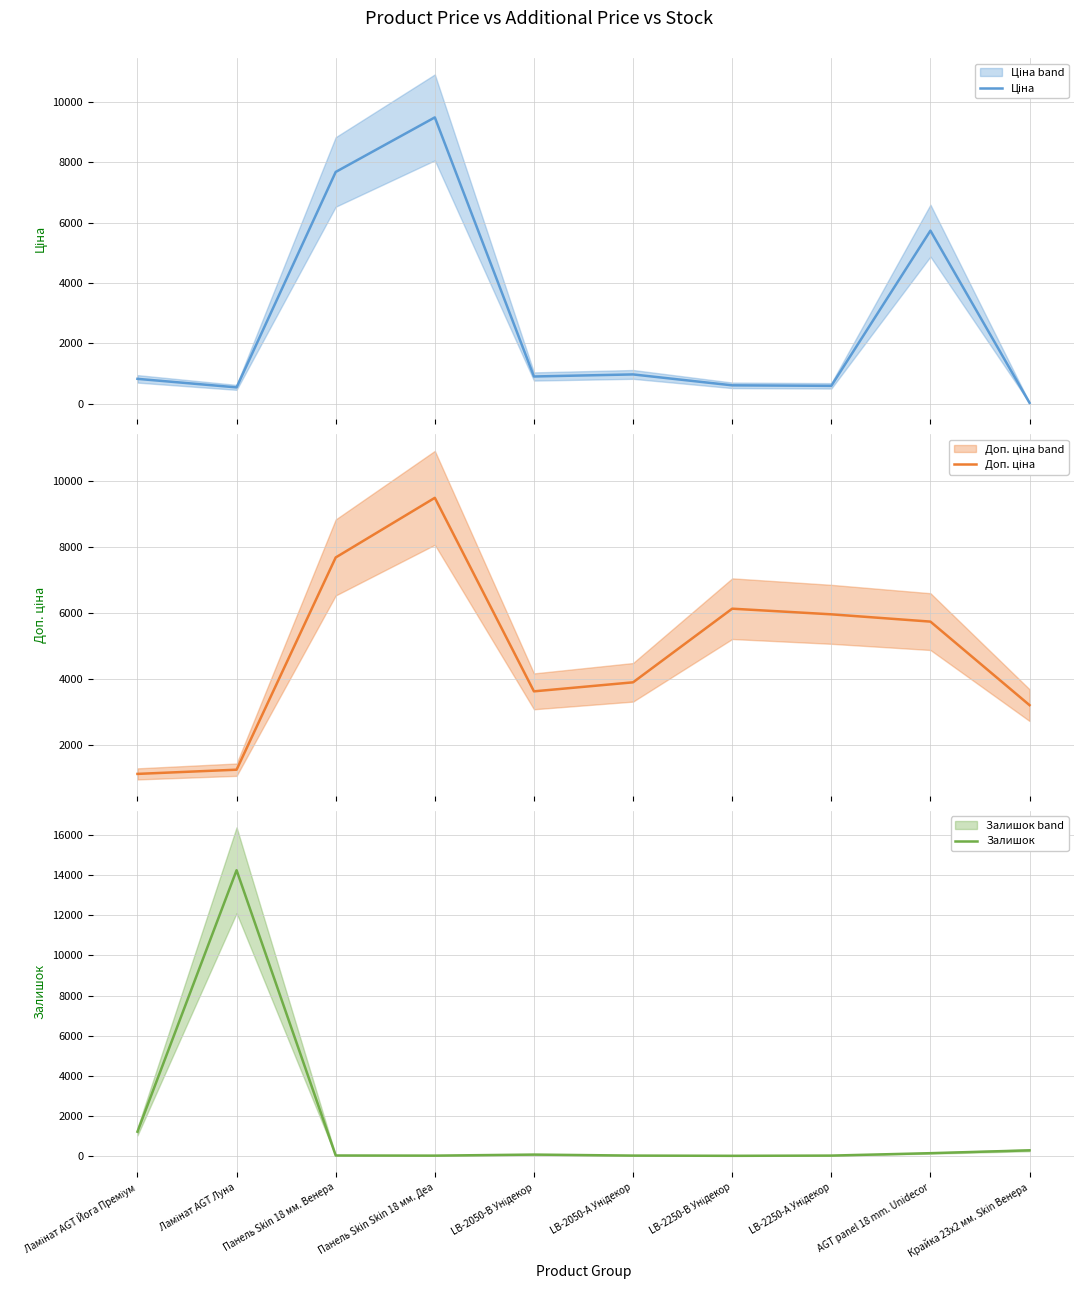

What is the total value across all series at Крайка 23x2 мм. Skin Венера?

3536.1